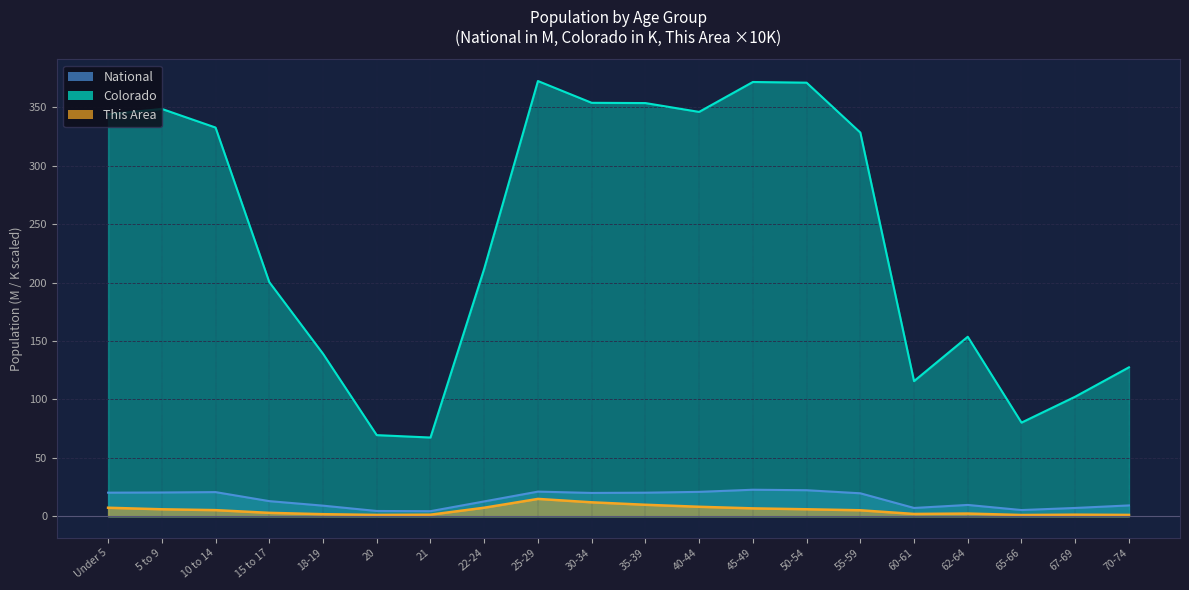

What is the value of the This Area point at the 11th from the left?

9.8